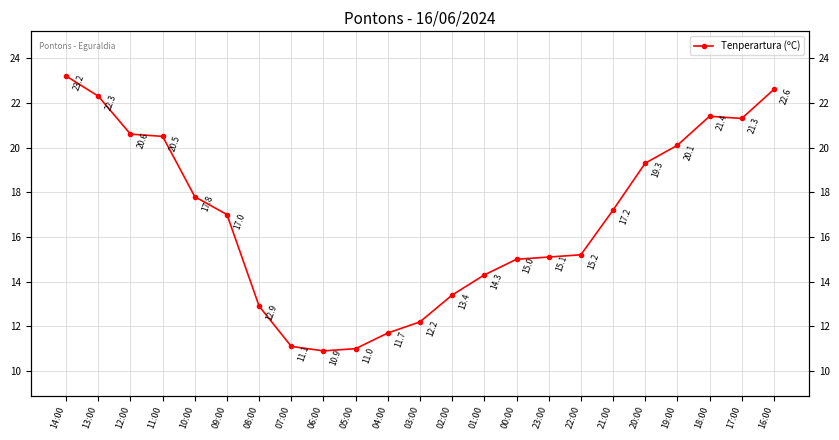

Between 19:00 and 10:00, which is larger?

19:00